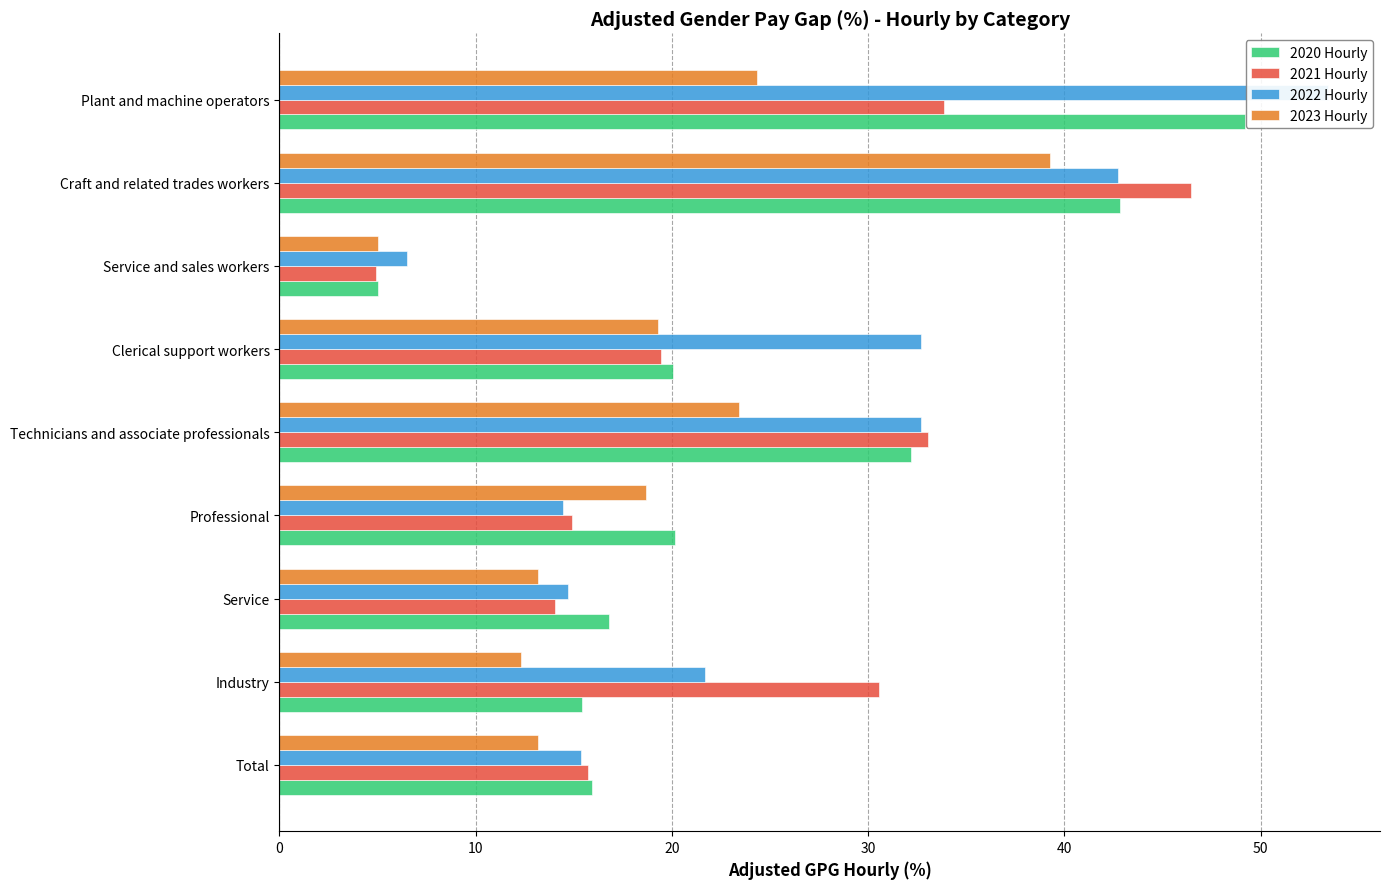

Is the value of 2023 Hourly at Clerical support workers greater than the value of 2021 Hourly at Craft and related trades workers?

No